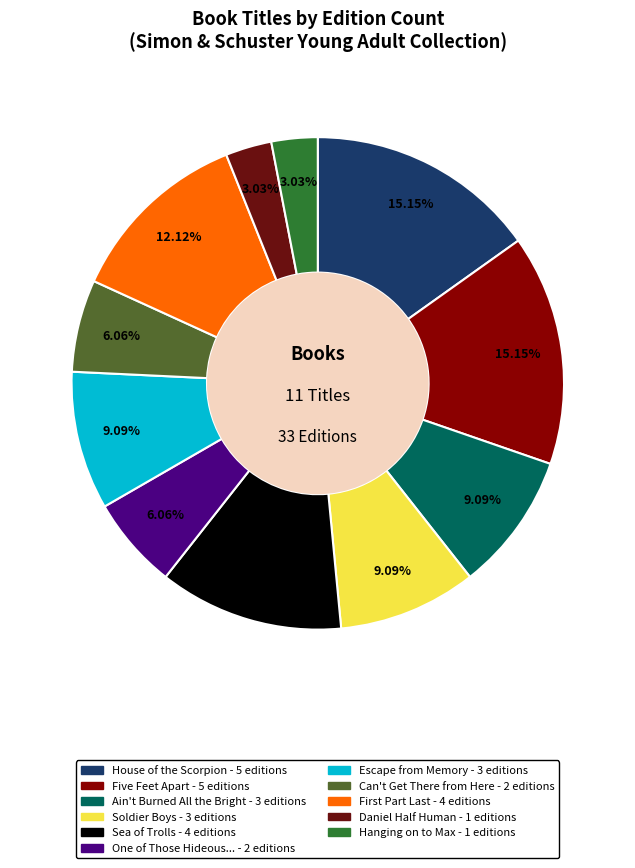

Does any single category account for the majority?

No